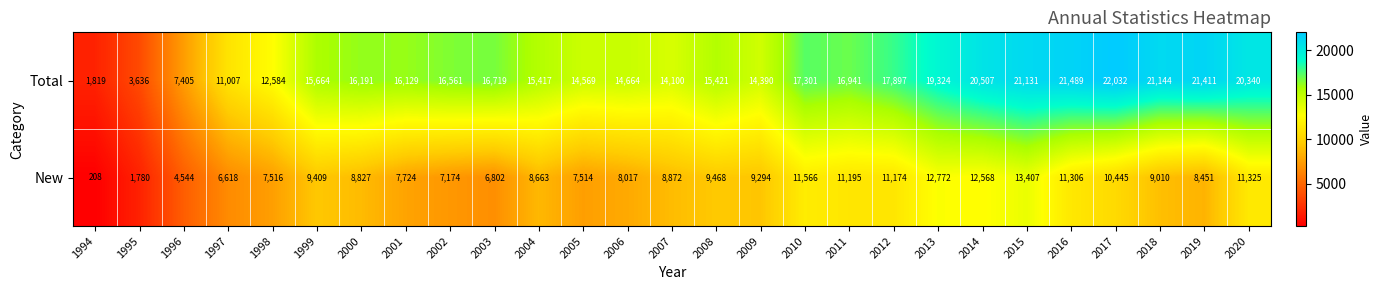

At how many categories does at least one series exceed 4207?

25